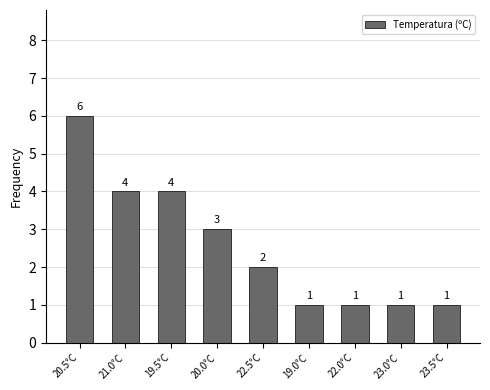

Where does the data first go above 2?

20.5°C